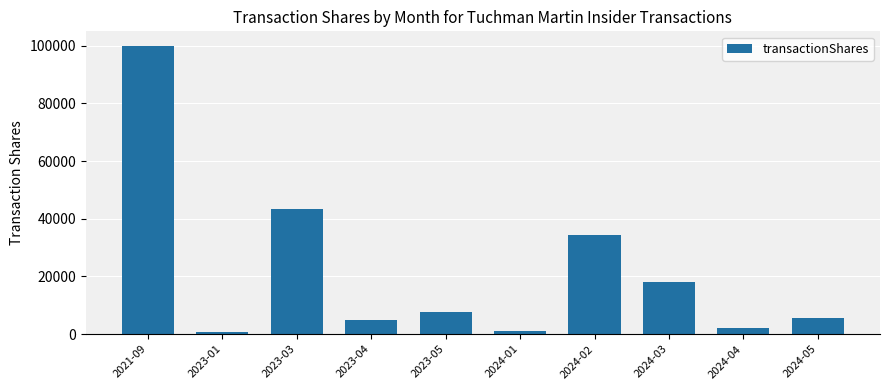

What value does the data have at 2023-04?

5000